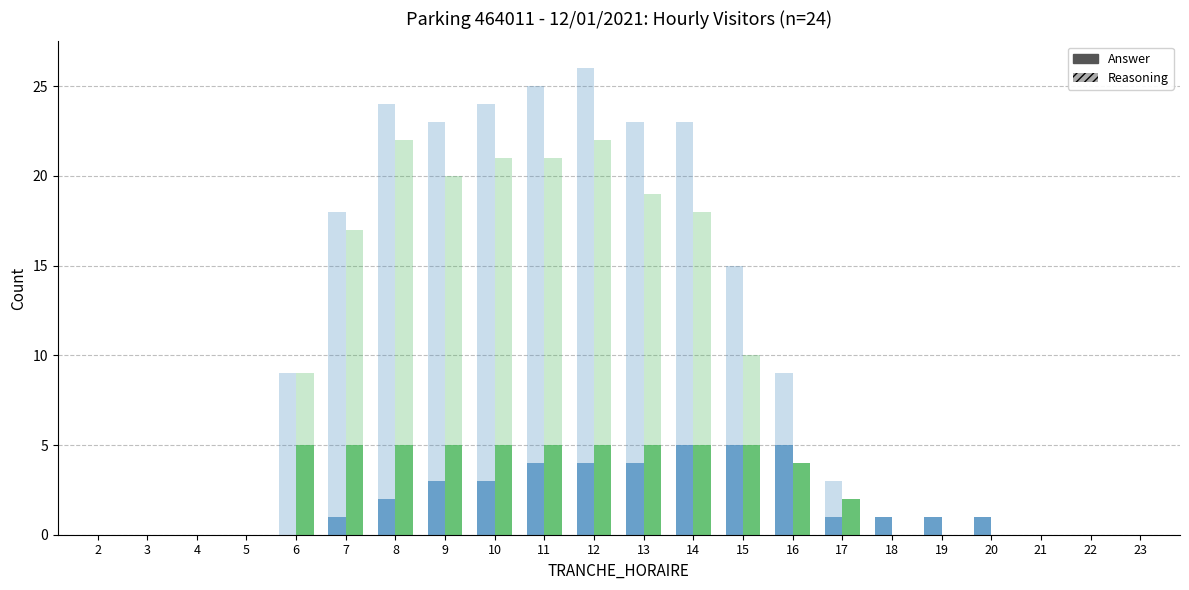

How many bars are there in each group?

4